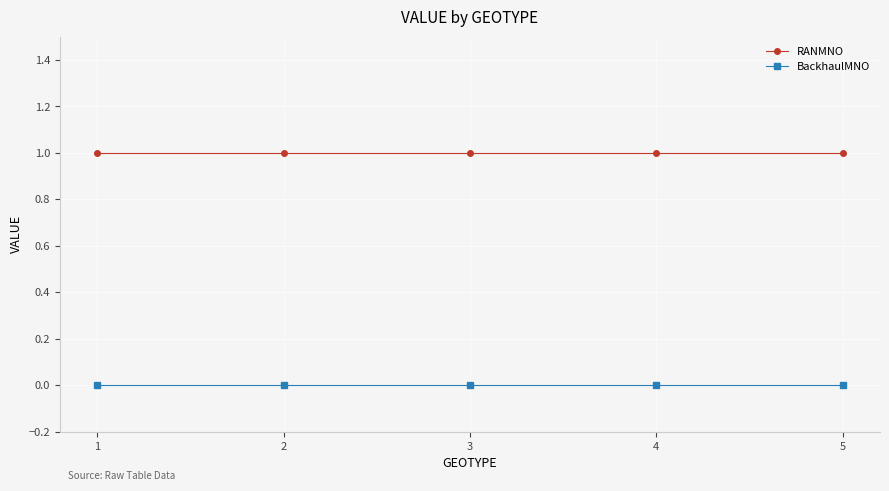

What is the maximum value for RANMNO?

1